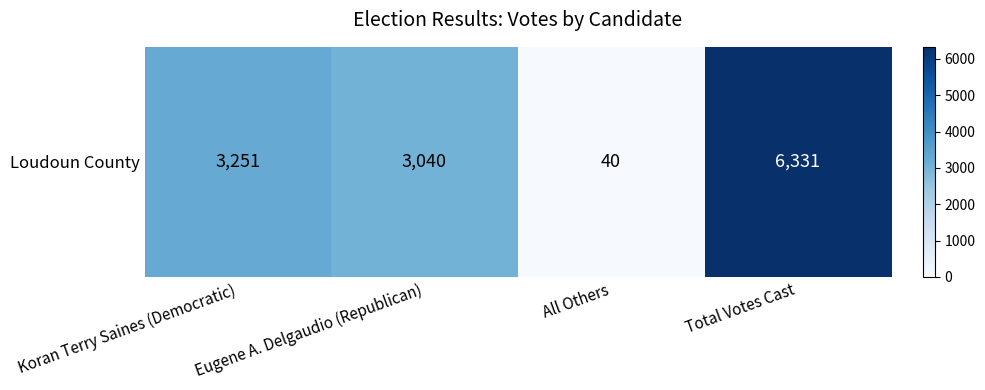

Which has a higher value, Eugene A. Delgaudio (Republican) or Total Votes Cast?

Total Votes Cast